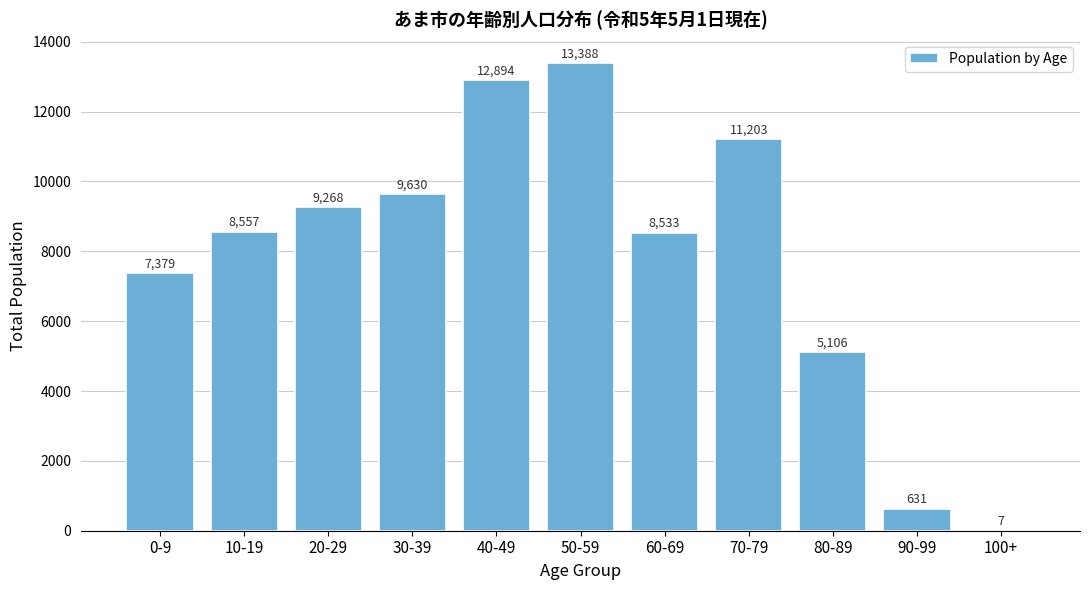

Reading left to right, extract all data points from this chart.

0-9=7379	10-19=8557	20-29=9268	30-39=9630	40-49=12894	50-59=13388	60-69=8533	70-79=11203	80-89=5106	90-99=631	100+=7